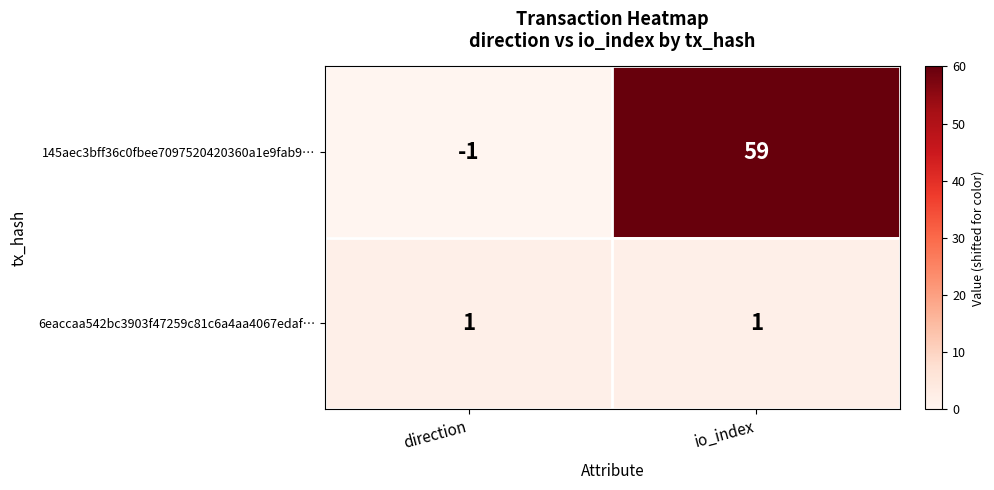

List the series in order of their peak value, lowest first.

6eaccaa542bc3903f47259c81c6a4aa4067edaf…, 145aec3bff36c0fbee7097520420360a1e9fab9…